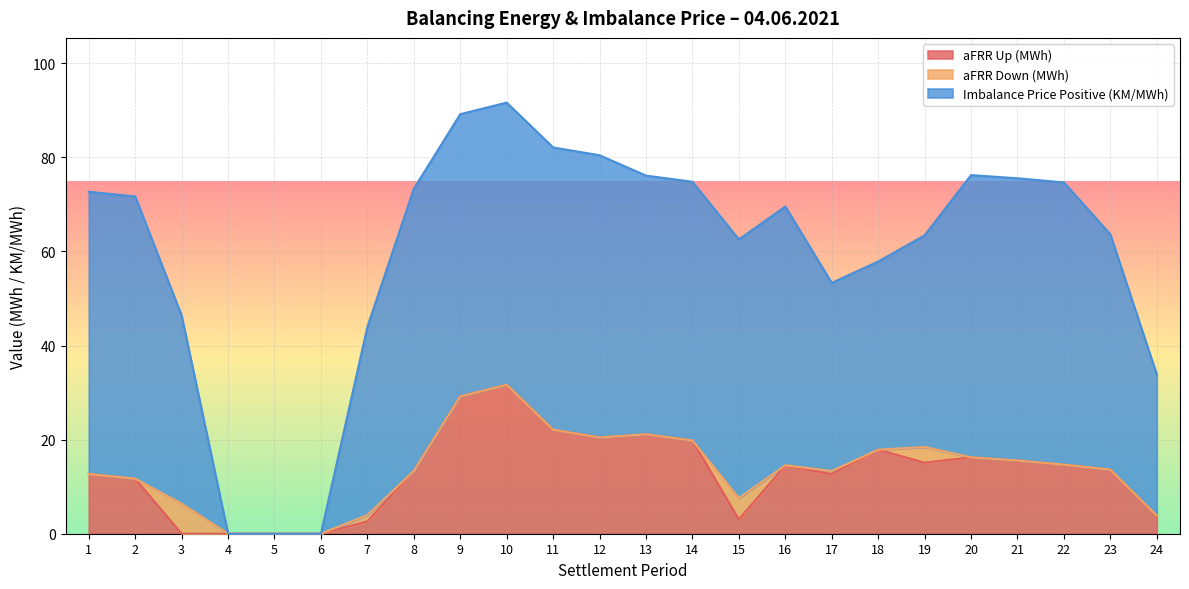

Which has a higher value, 5 or 16?

16